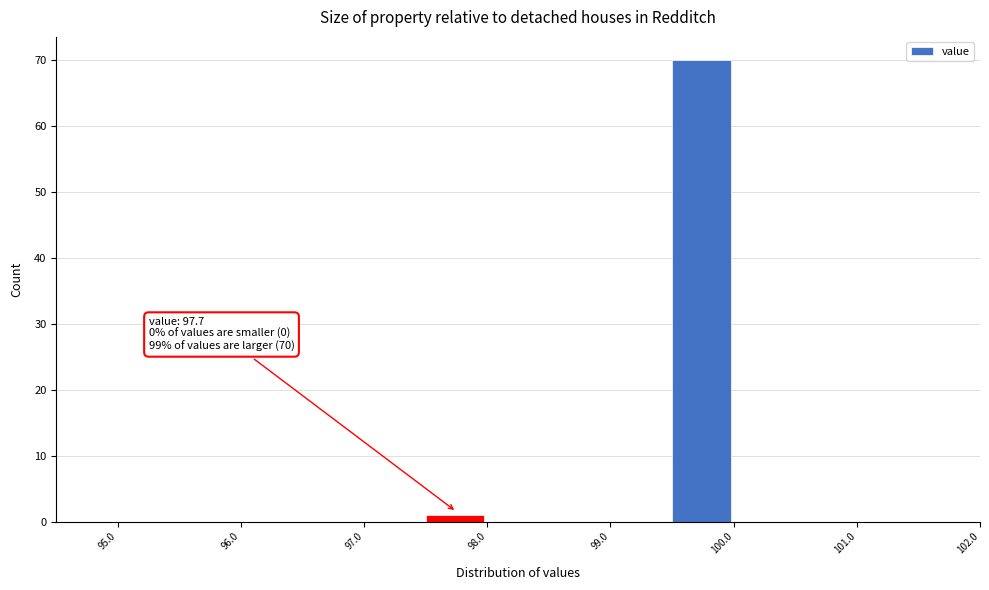

Which range on the x-axis has the tallest bar?

99.5 to 100.0